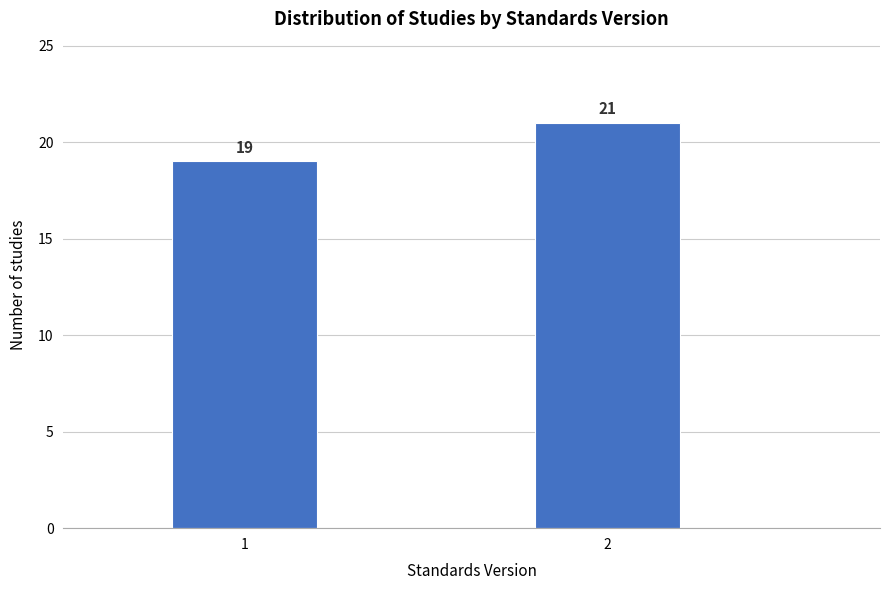

Reading left to right, transcribe all the data shown in this chart.

1=19	2=21